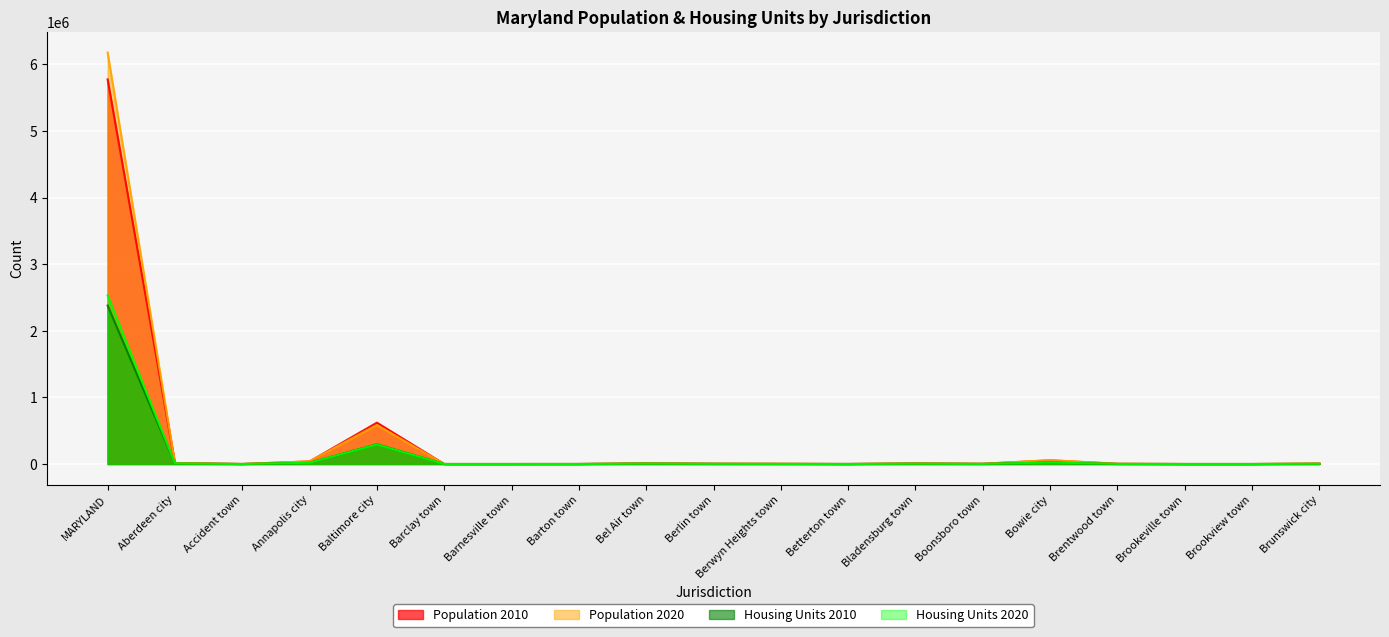

Reading left to right, extract all data points from this chart.

Population 2010: 5773552	14959	325	38394	620961	120	172	457	10120	4485	3123	345	9148	3336	54727	3046	134	60	5870
Population 2020: 6177224	16254	338	40812	585708	183	144	464	10661	5026	3345	286	9657	3799	58329	3828	166	48	7762
Housing Units 2010: 2378814	6191	173	17845	296685	57	71	225	4744	1953	1051	317	3826	1327	20687	1046	57	31	2330
Housing Units 2020: 2530844	6936	161	18455	293249	67	64	217	4921	2119	1048	298	3819	1463	21560	1346	59	24	3030